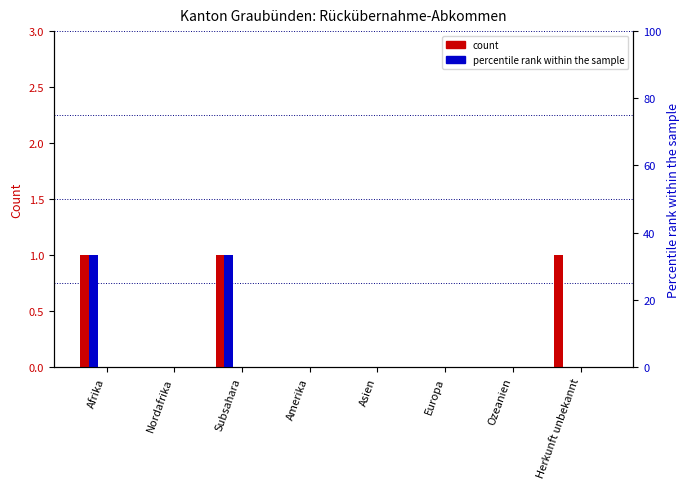

True or false: In-Verfahren has a value of 0 at Nordafrika.

True